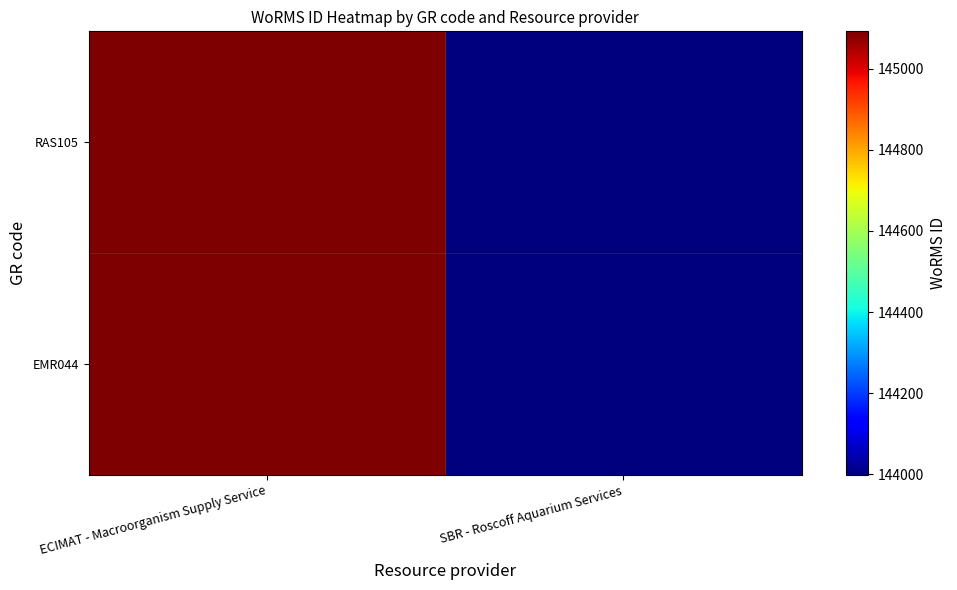

Count the number of categories in the chart.

2